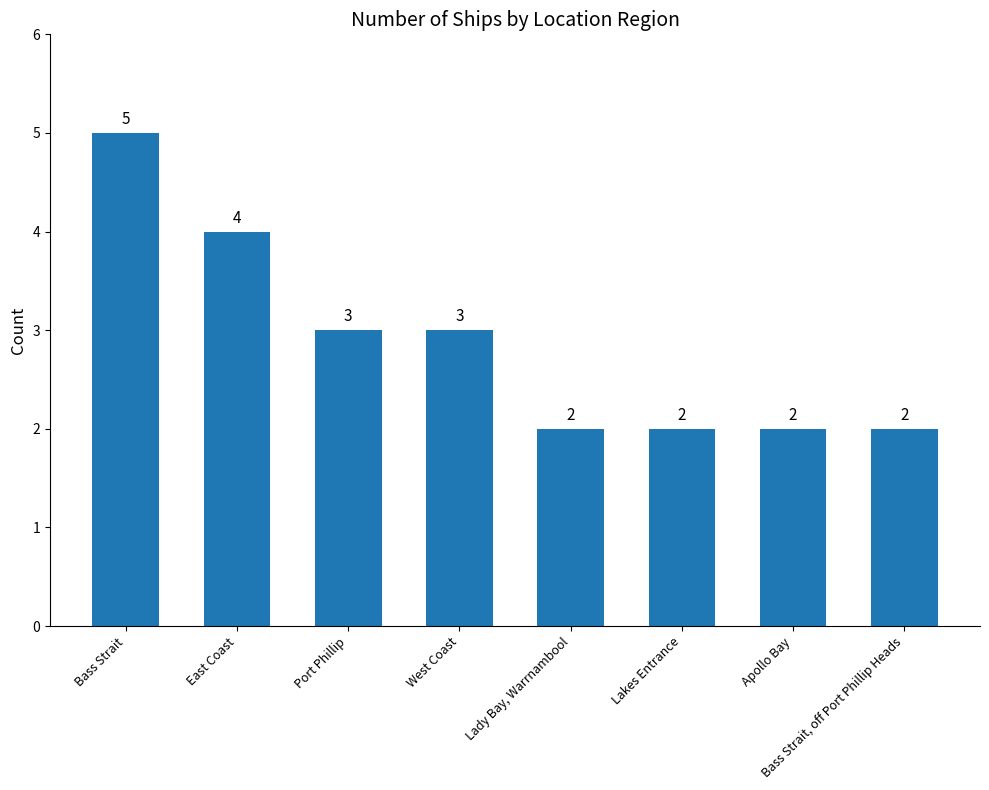

Is it true that the value at Lady Bay, Warrnambool is 3?

False